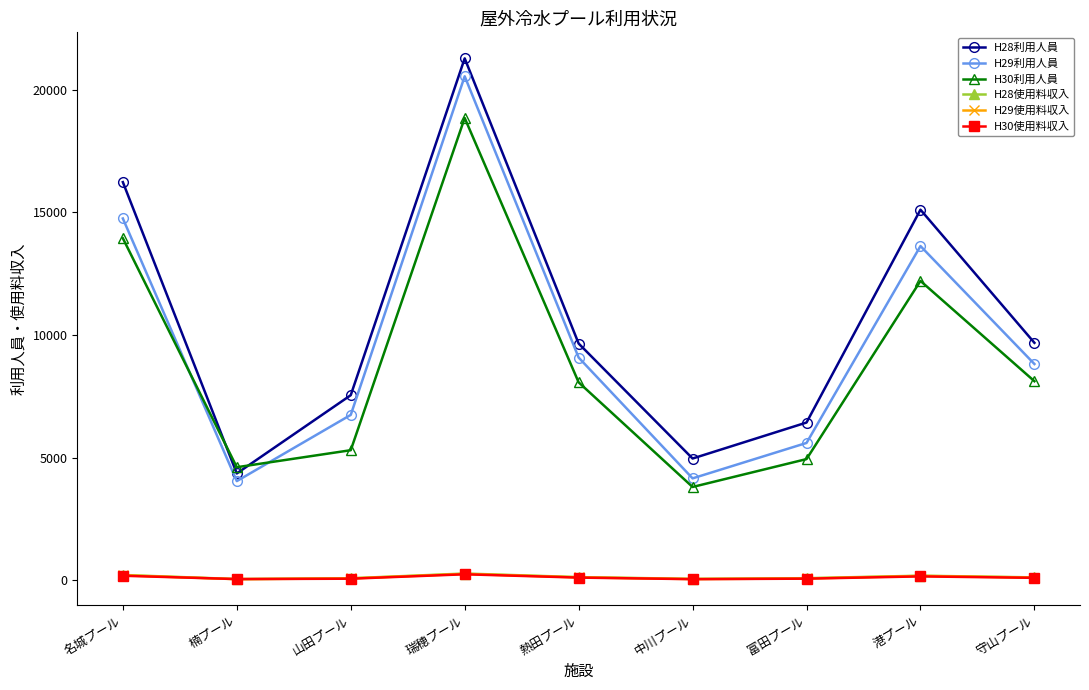

True or false: H30利用人員 and H28使用料収入 intersect in this chart.

False